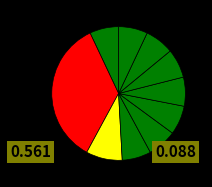

Is there any slice that represents more than half of the pie?

No